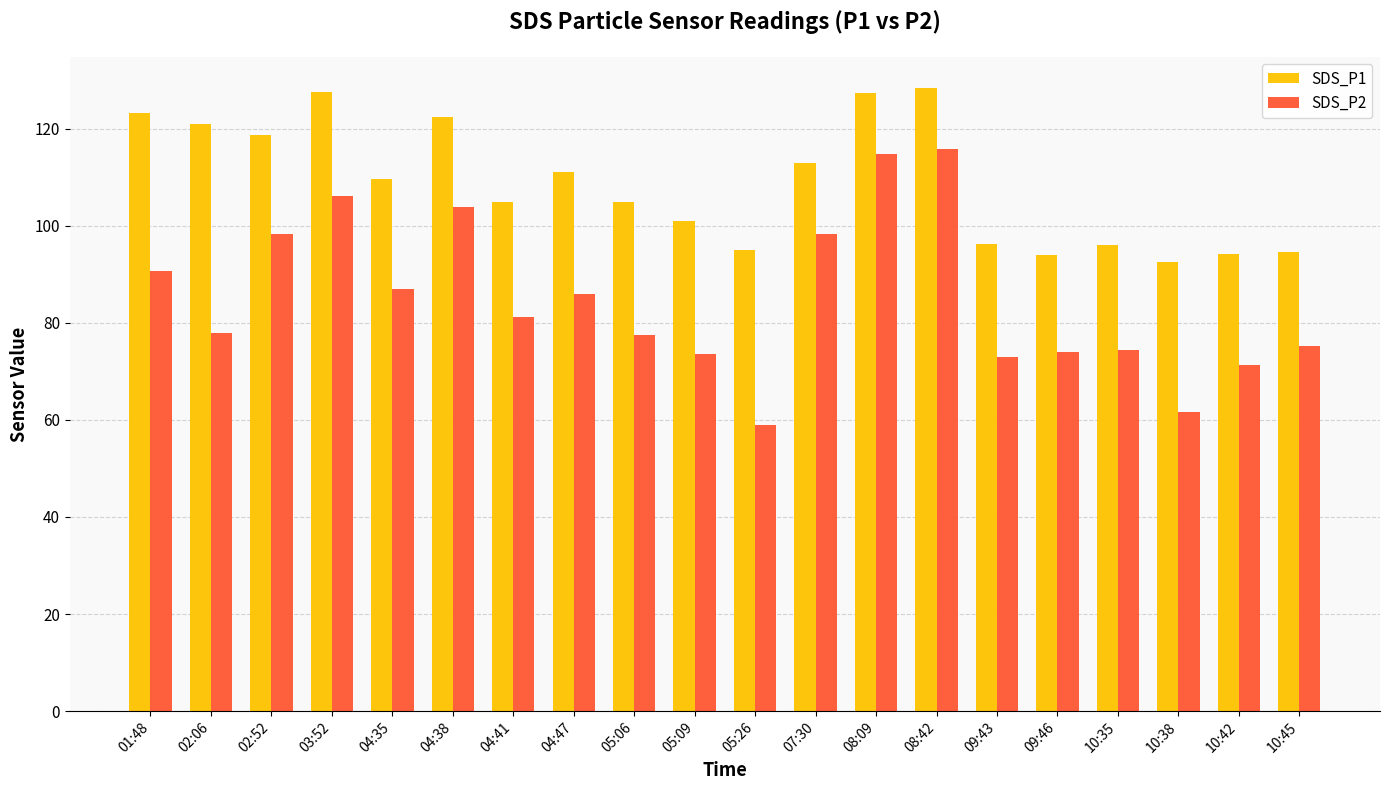

What value does the SDS_P1 series have at 05:09?

101.0